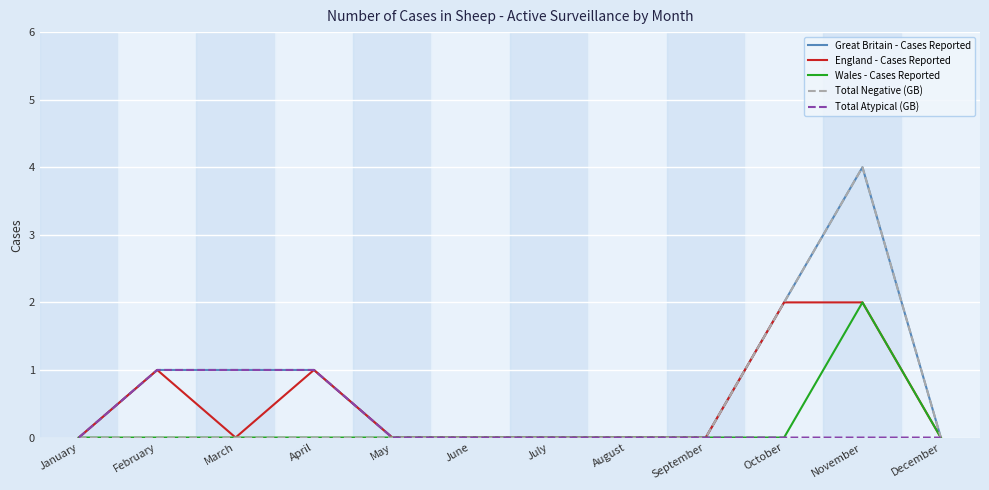

Count the number of categories in the chart.

12